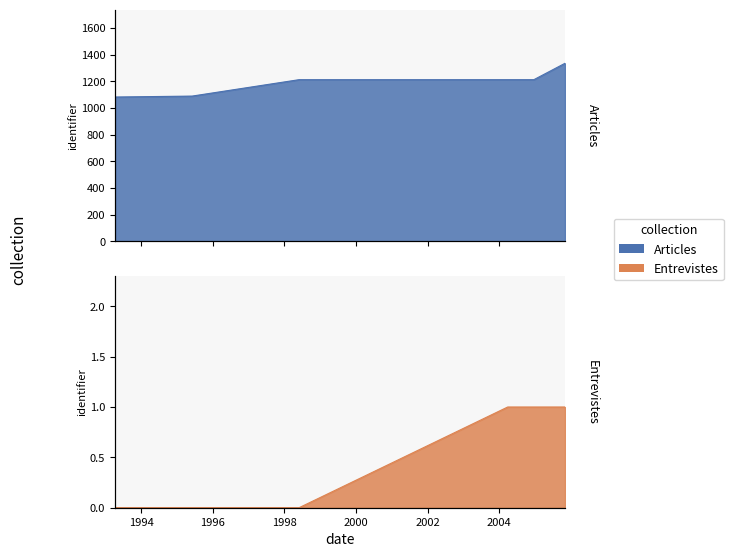

What is the maximum value for Articles?

1335